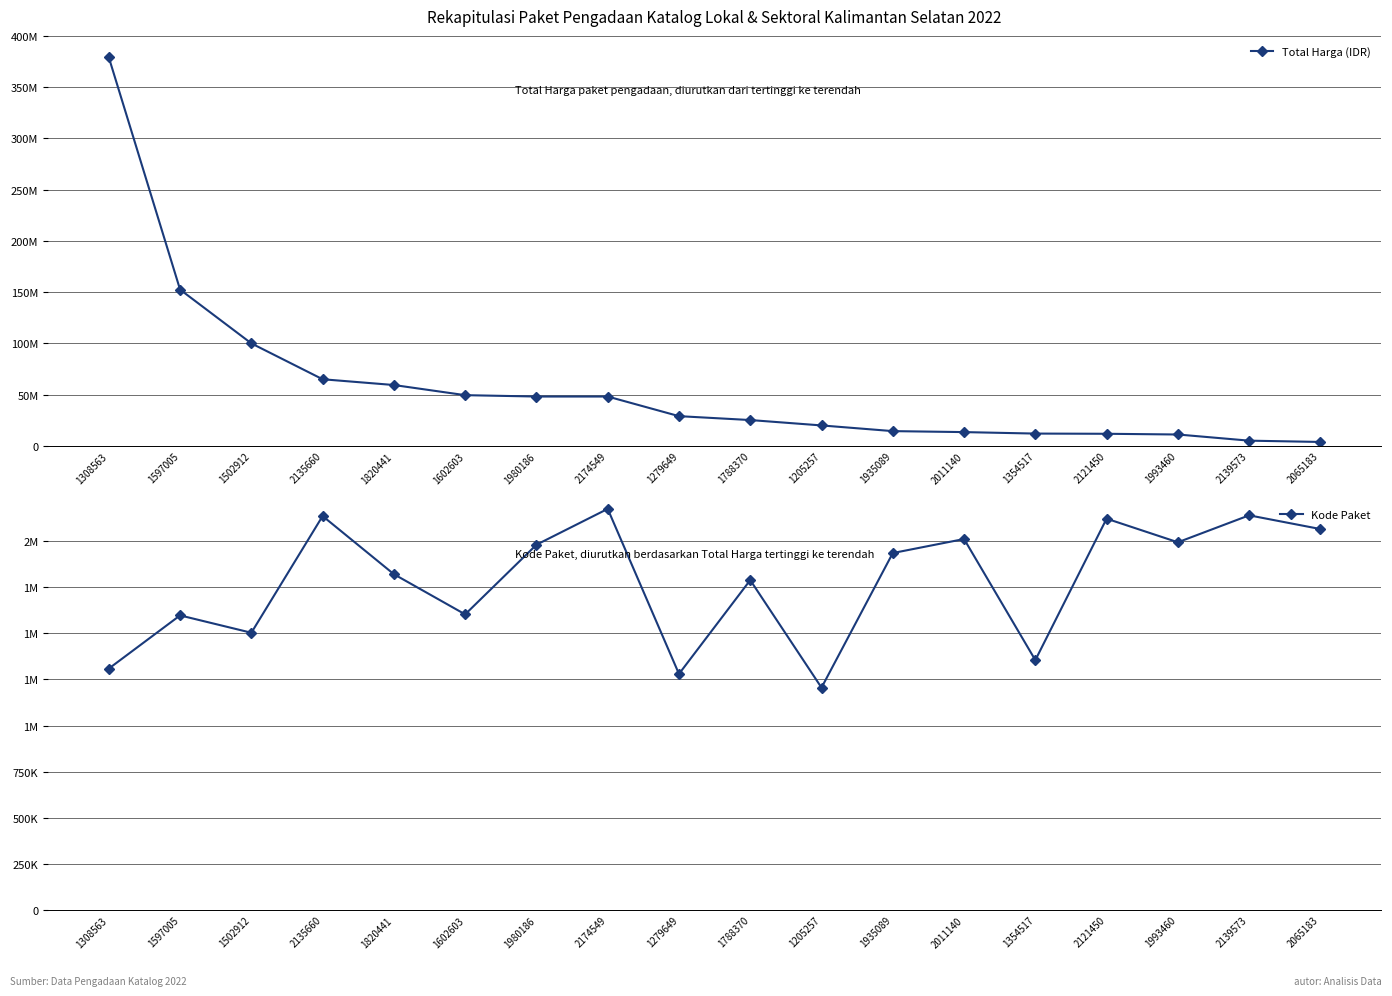

At which label does Total Harga (IDR) first exceed 29000000?

1308563